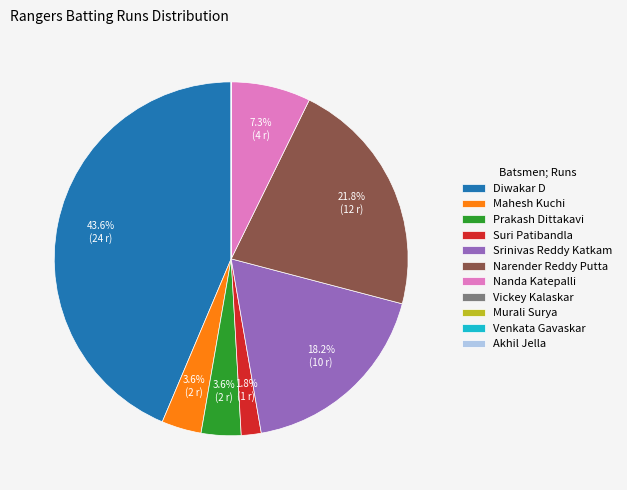

To the nearest percent, what portion does Mahesh Kuchi represent?

4%